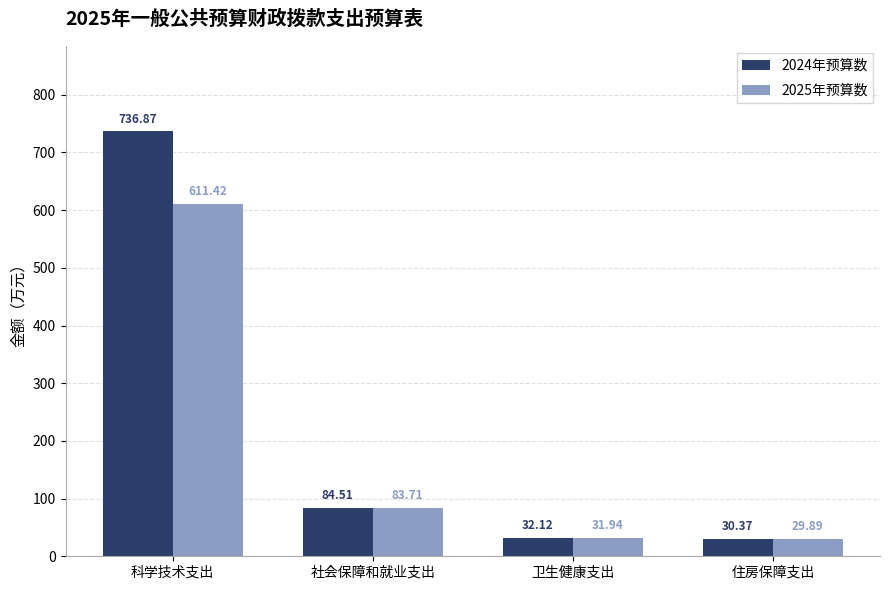

What is the sum of the 2025年预算数 values at 住房保障支出 and 社会保障和就业支出?

113.6